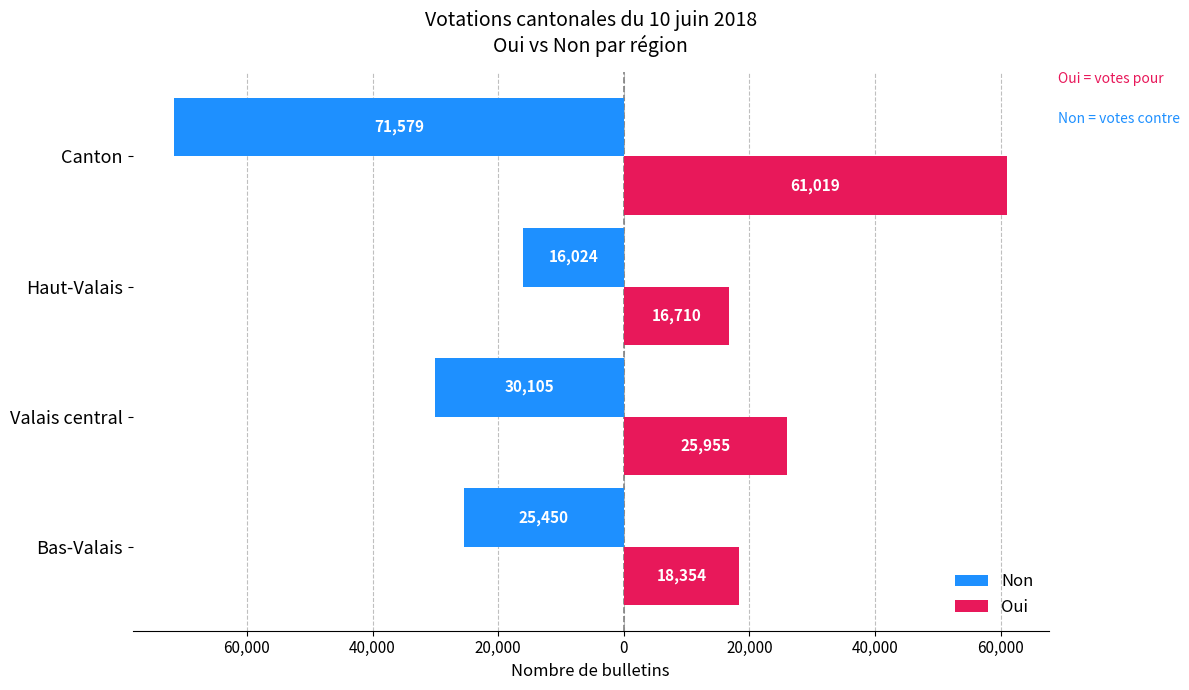

What is the sum of all Oui values?

122038